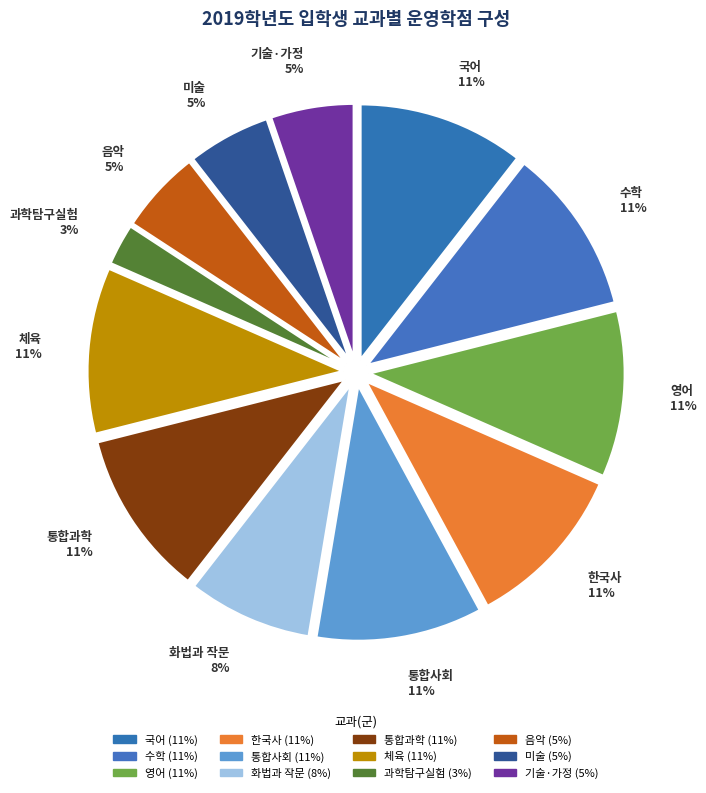

Does 음악 represent more than half of the total?

No